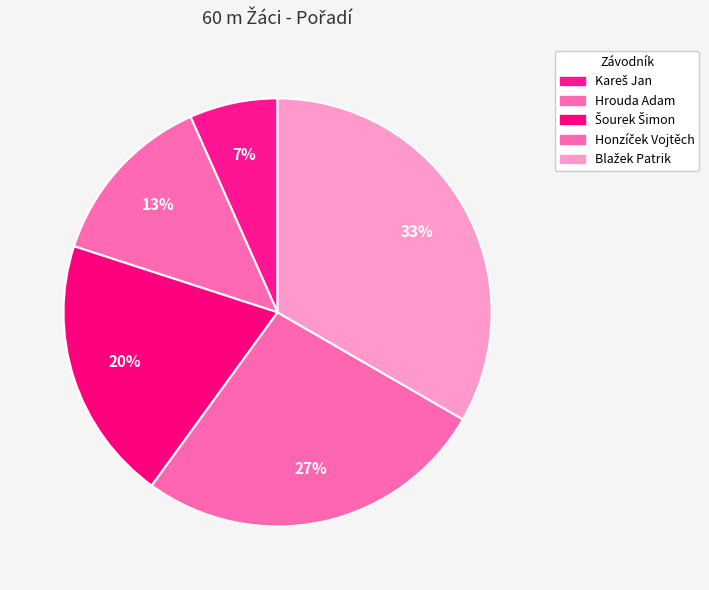

Is there a majority slice in this chart?

No